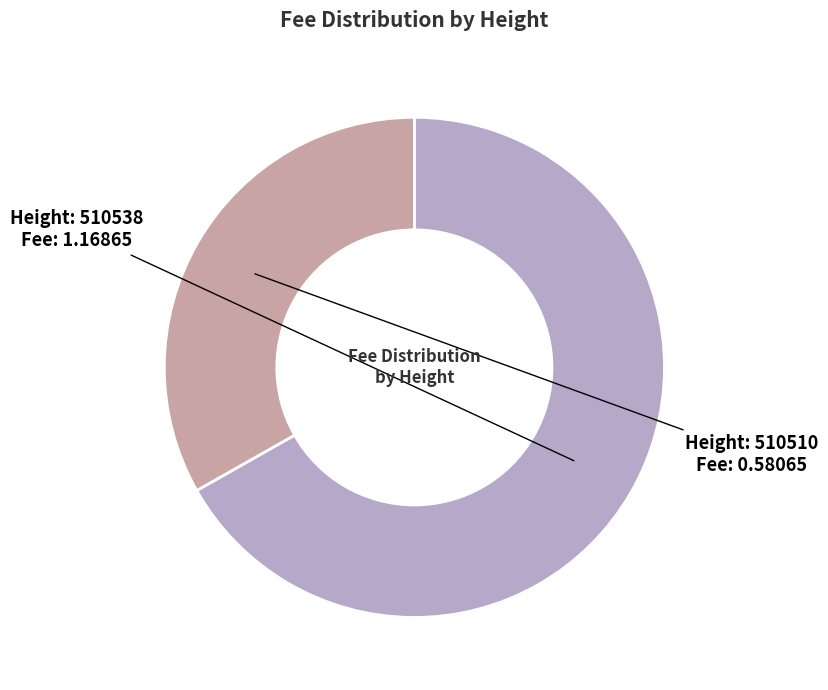

Is there a majority slice in this chart?

Yes